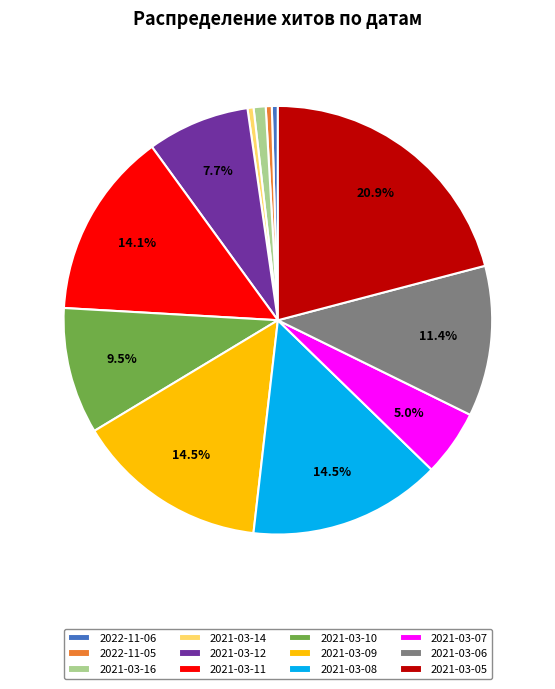

To the nearest percent, what is the average slice percentage?

8%